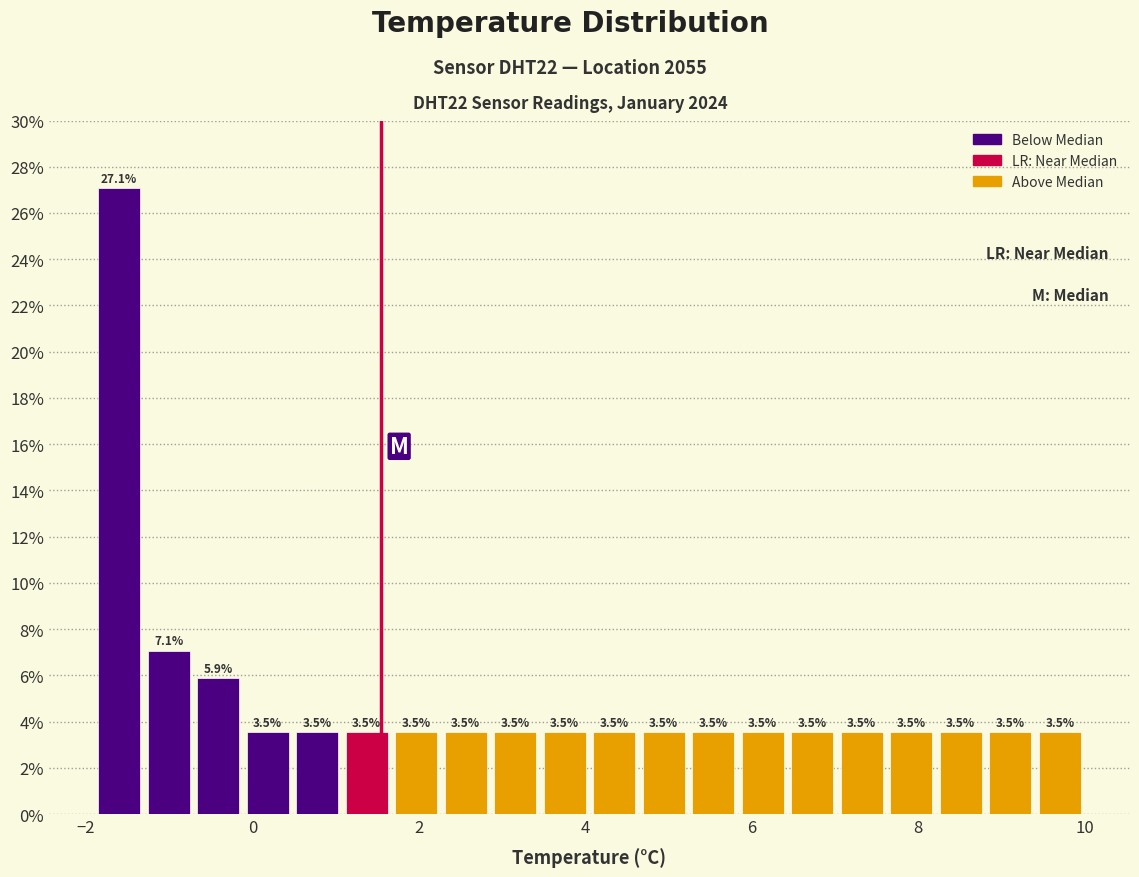

Read against the x-axis, roughly where is the centre of the tallest bar?

-1.6